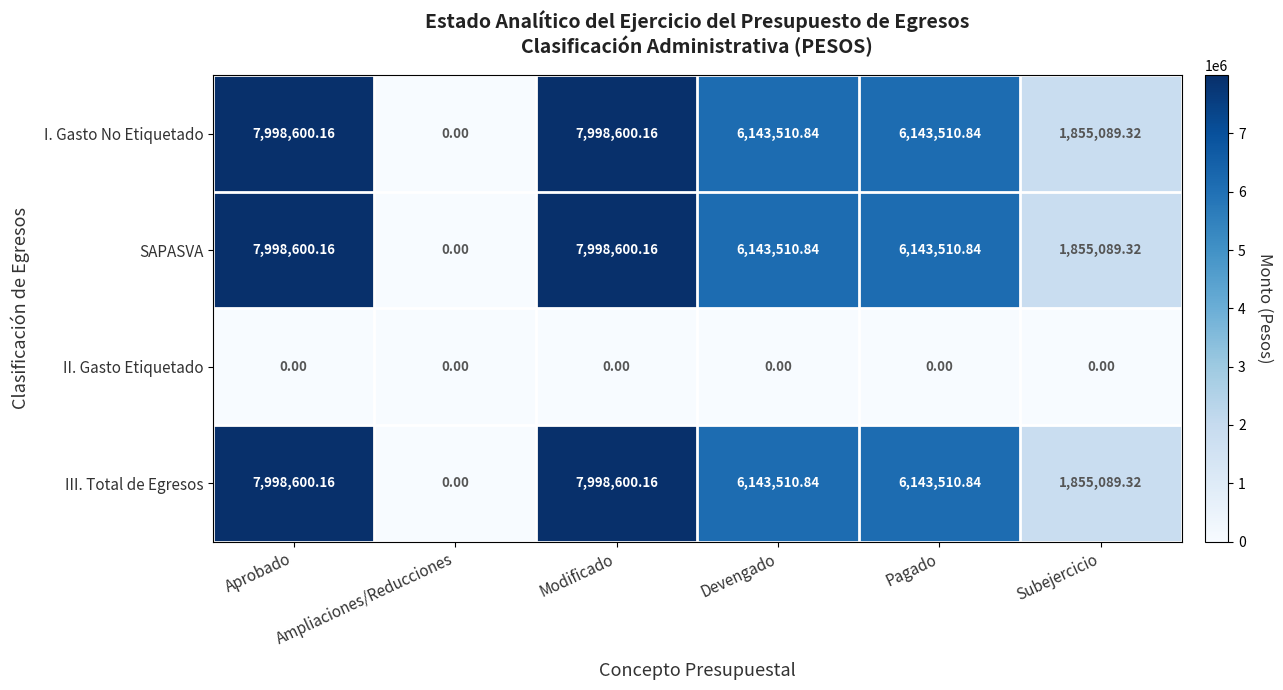

Which category has the lowest value in the SAPASVA series?

Ampliaciones/Reducciones